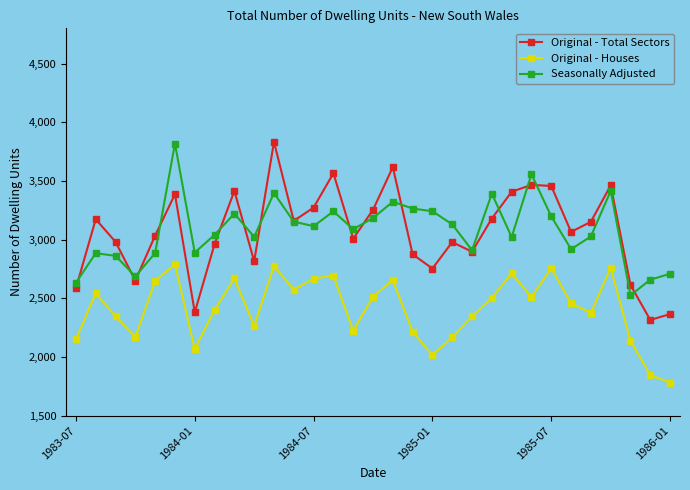

True or false: Original - Houses has more than 0 points higher than both neighbors.

True